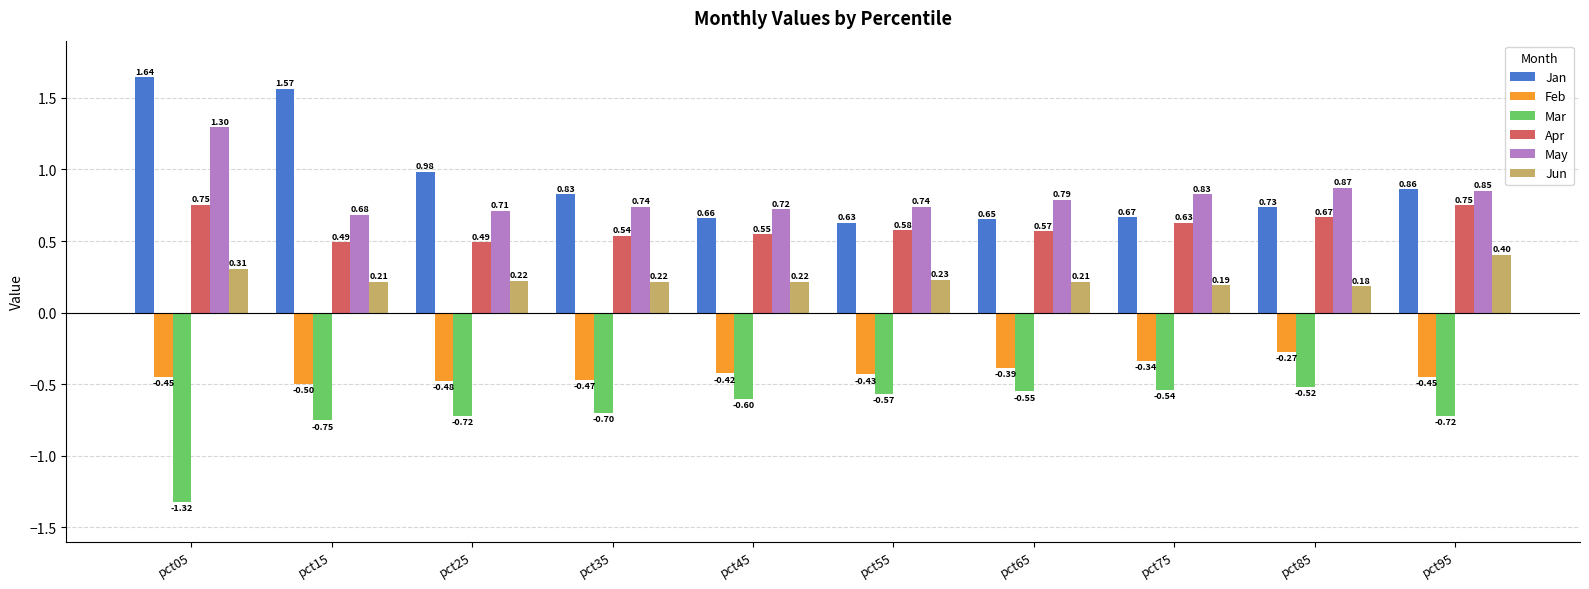

Does the chart contain any negative values?

Yes